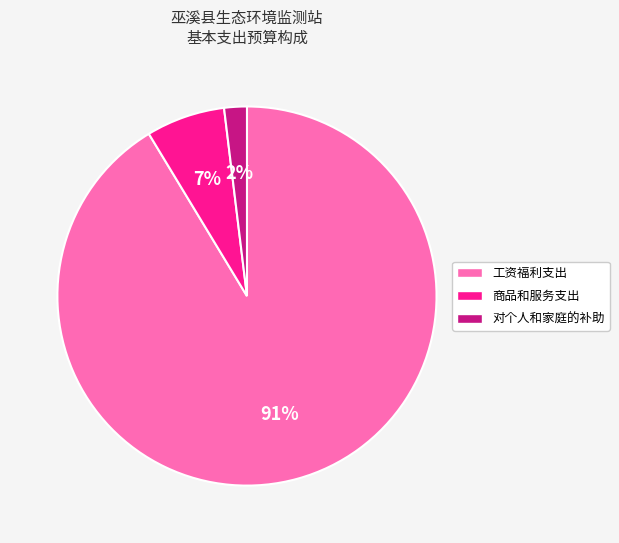

What is the smallest slice in the pie chart?

对个人和家庭的补助